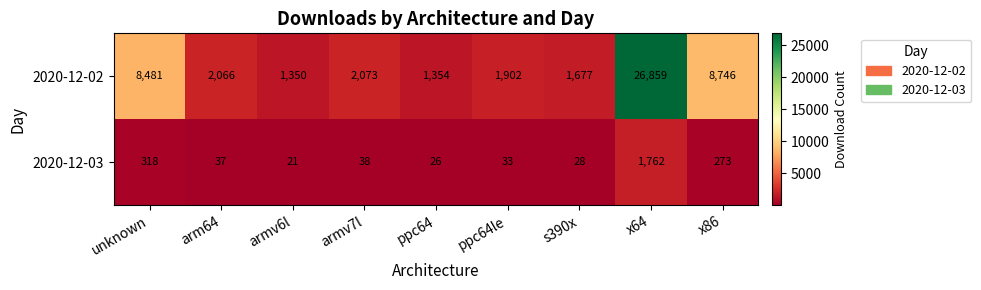

Is it true that 2020-12-02 equals 26859 at x64?

True